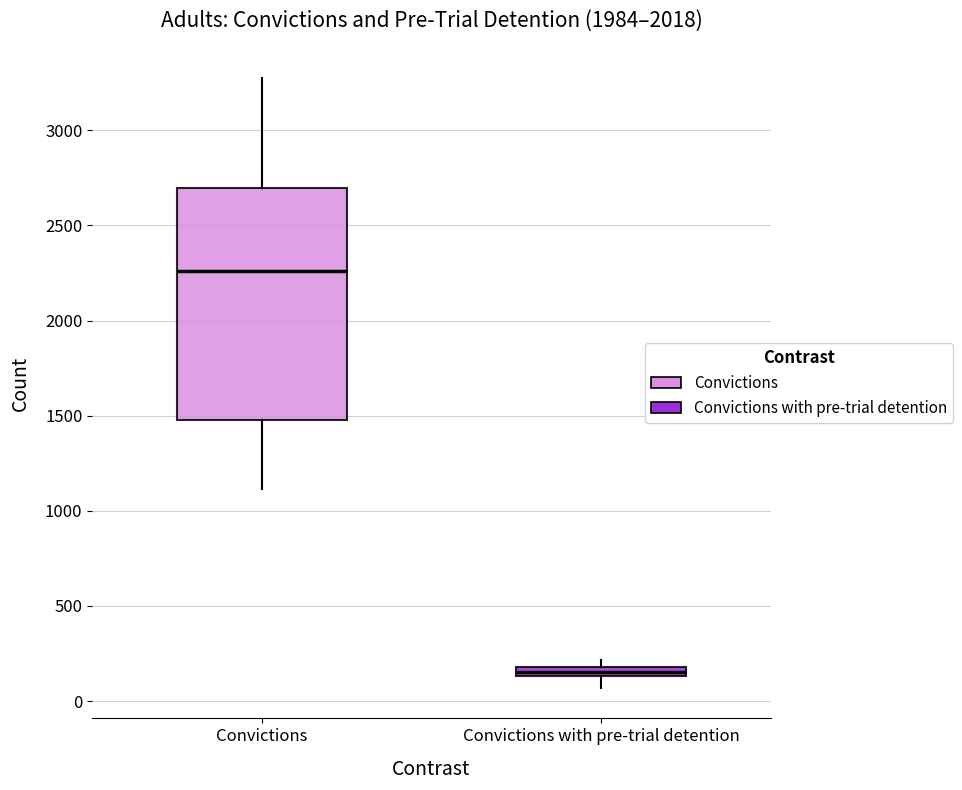

Which box is the tallest, from its lower edge to its upper edge?

Convictions